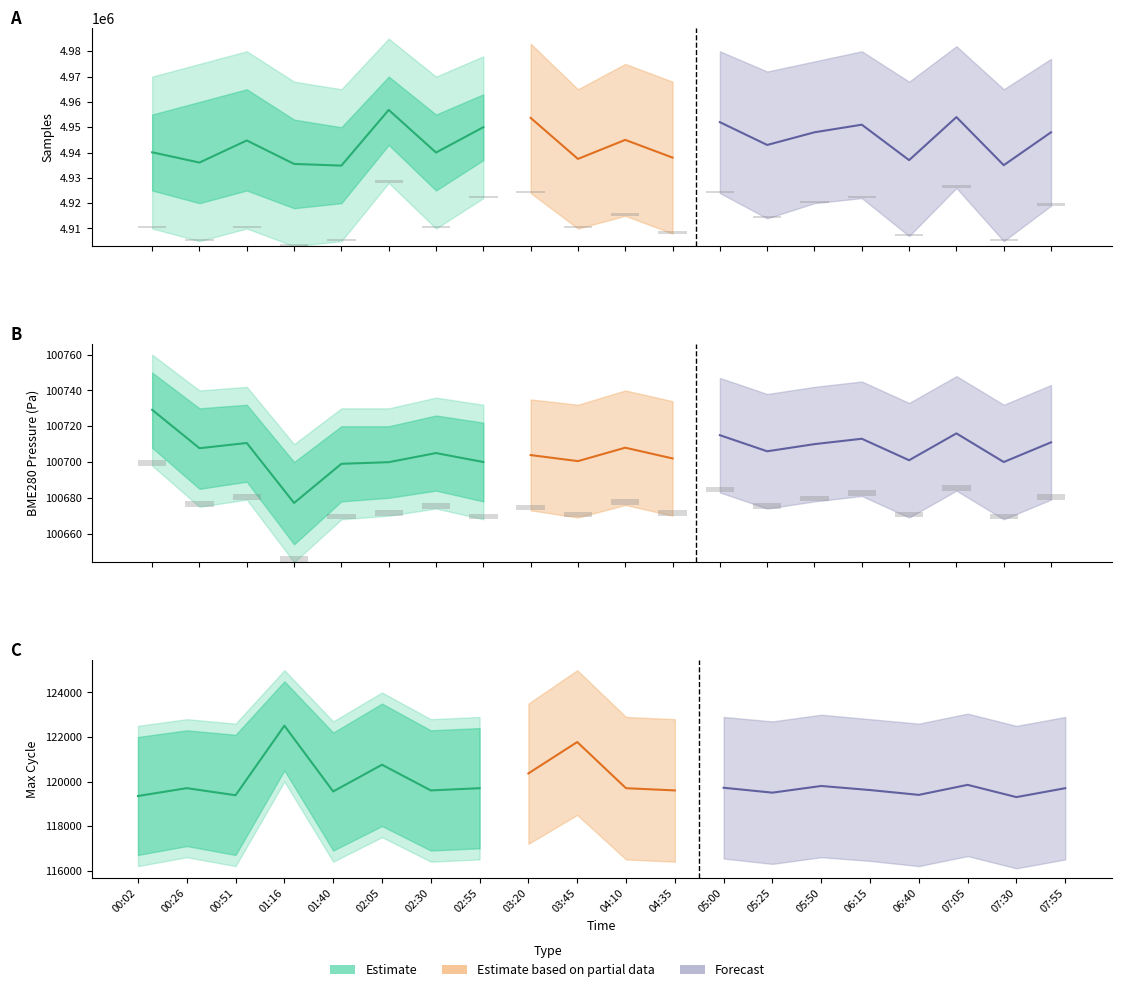

Is it true that the value at 02:55 is 167078?

False